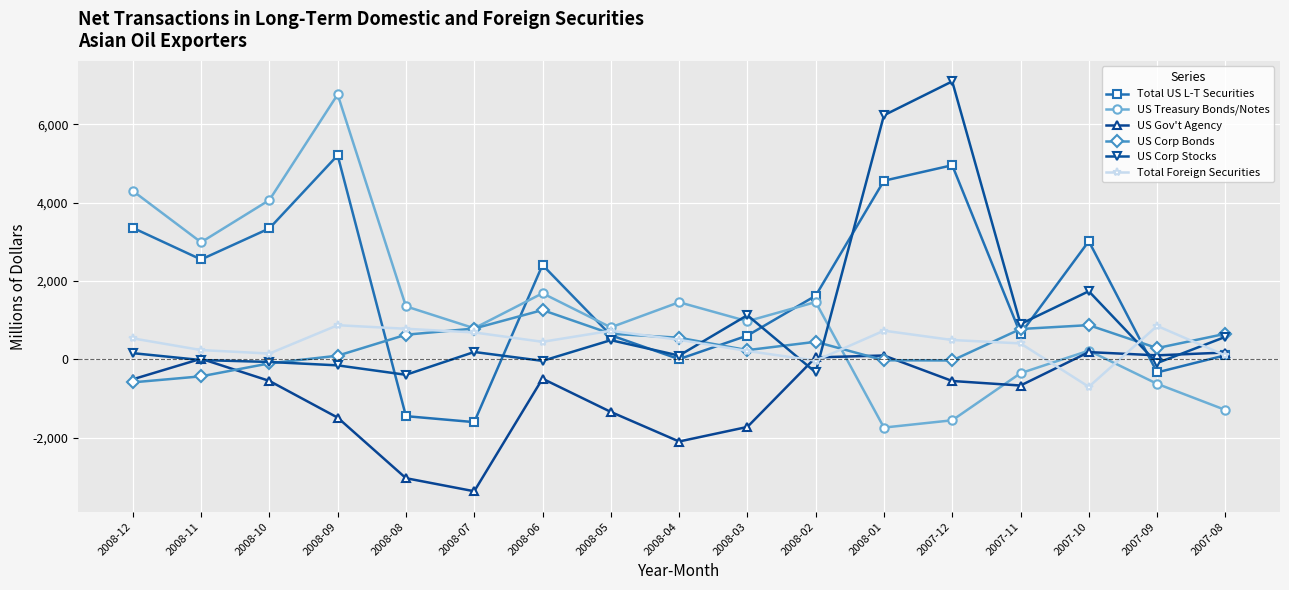

Which category has the lowest value across all series?

2008-07